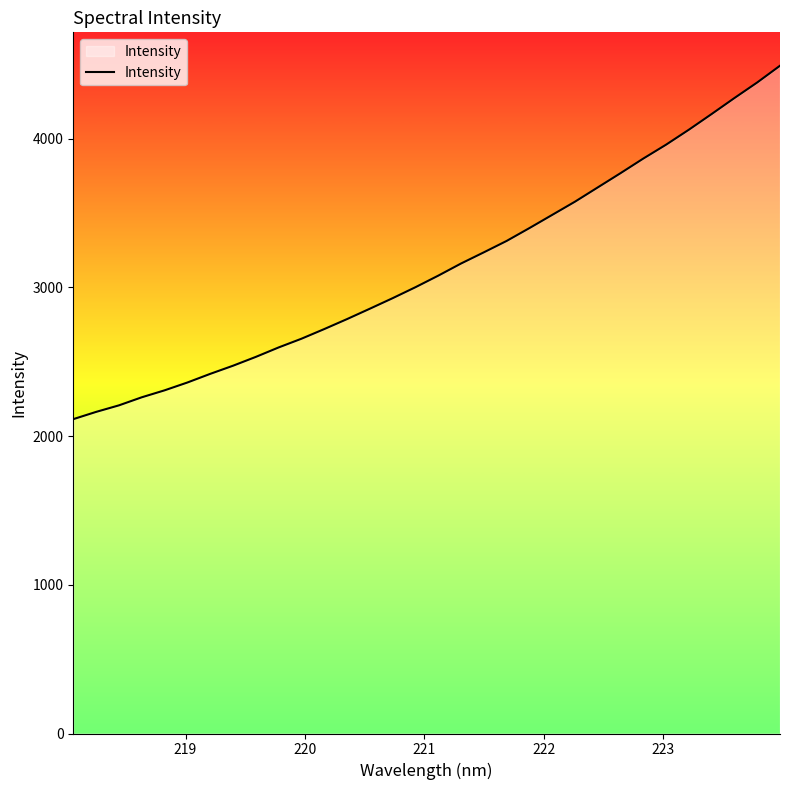

What is the difference between the maximum and minimum values?

2377.3